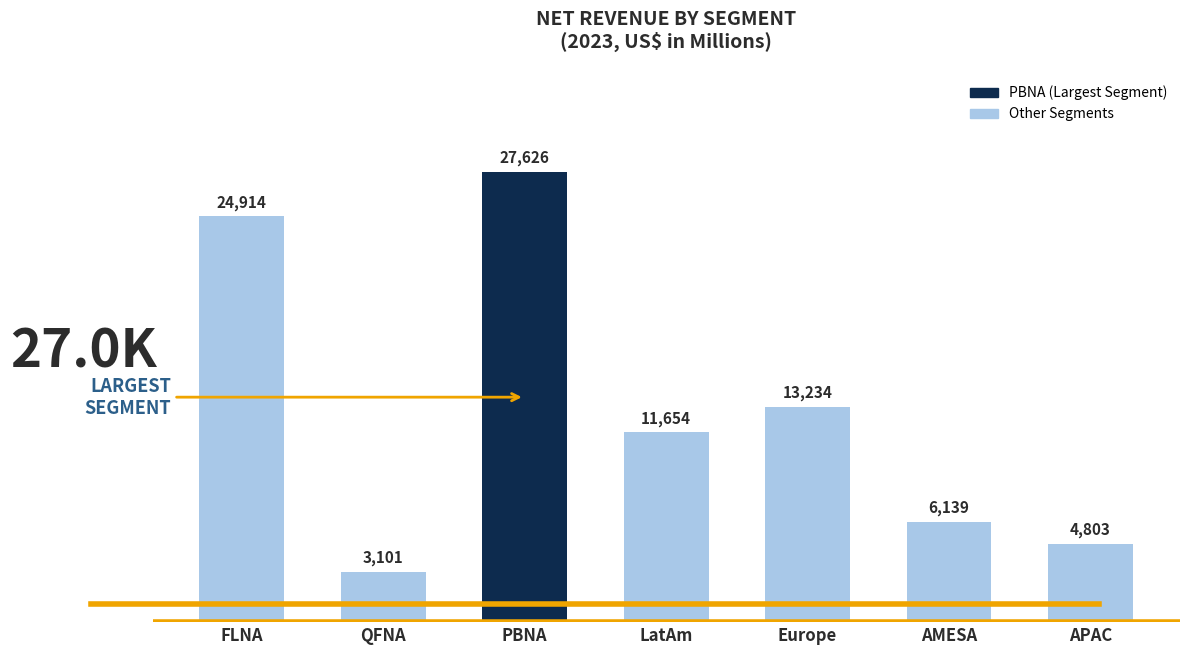

Reading left to right, extract all data points from this chart.

FLNA=24914	QFNA=3101	PBNA=27626	LatAm=11654	Europe=13234	AMESA=6139	APAC=4803